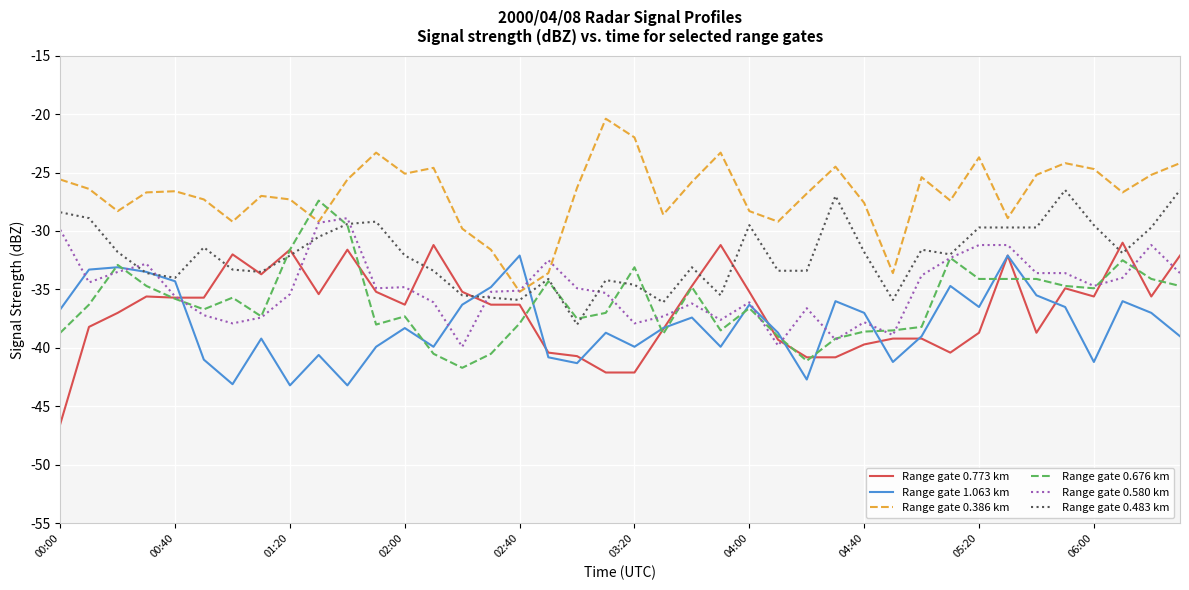

Which series has the largest total across all categories?

Range gate 0.386 km